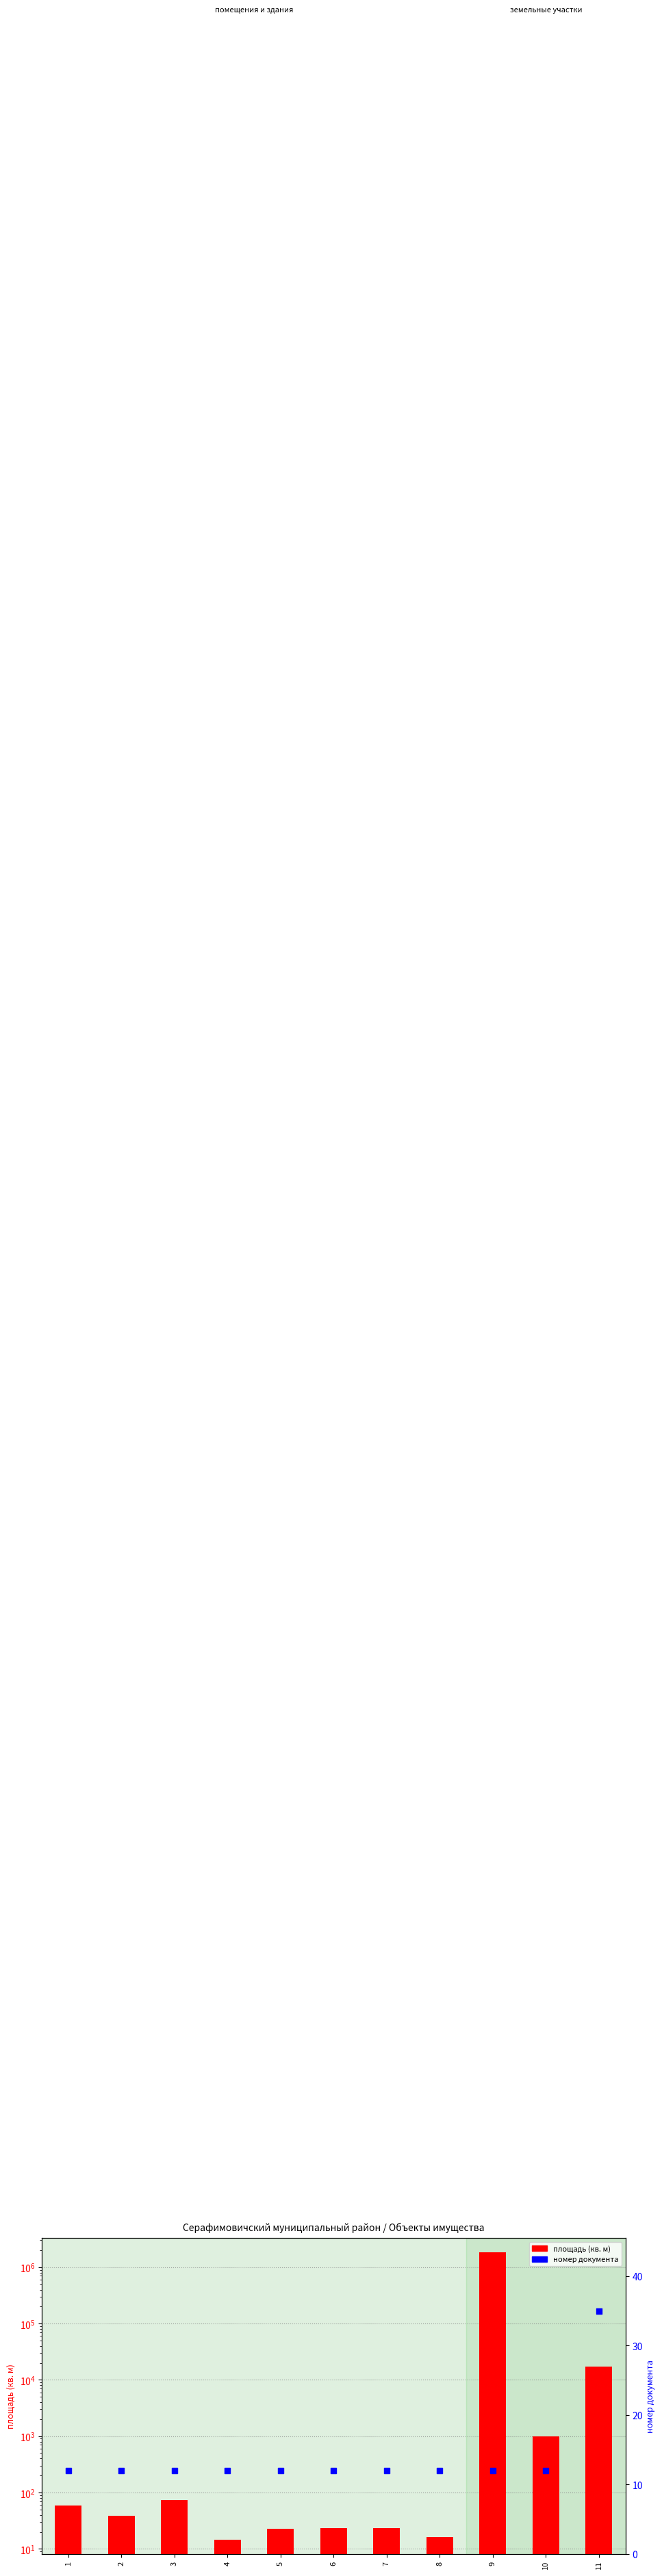

Which series has the largest Y range (max minus min)?

площадь (кв. м)